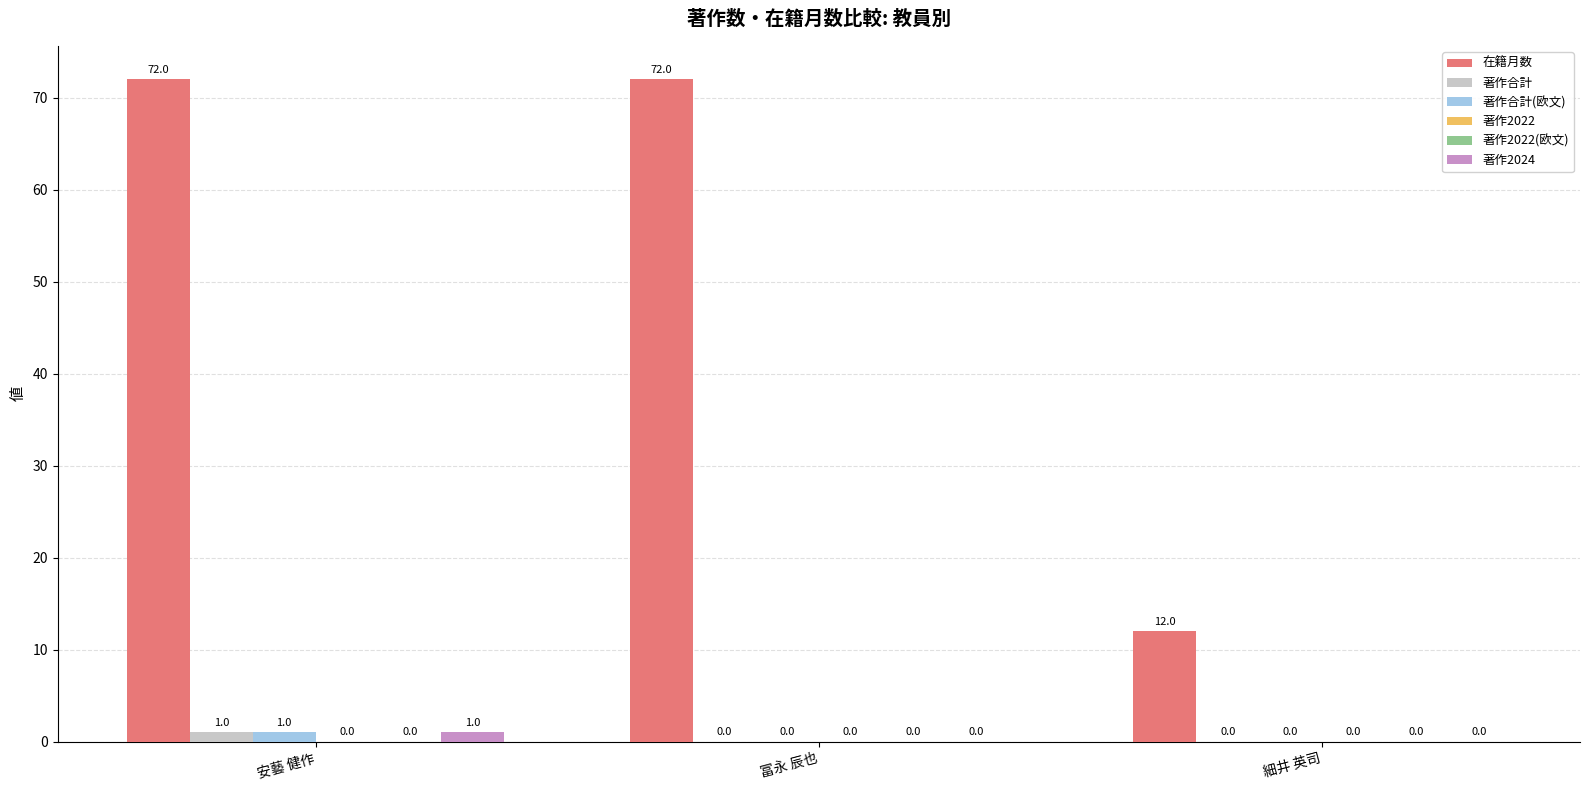

At which category is the sum across all series the highest?

安藝 健作